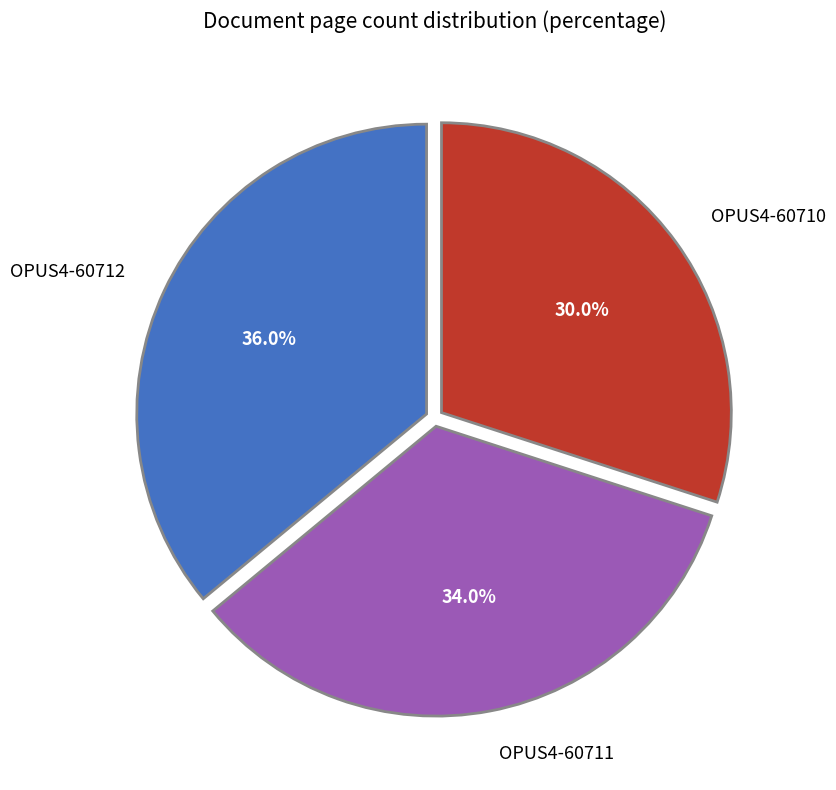

The OPUS4-60711 slice represents 34% of the pie. True or false?

True